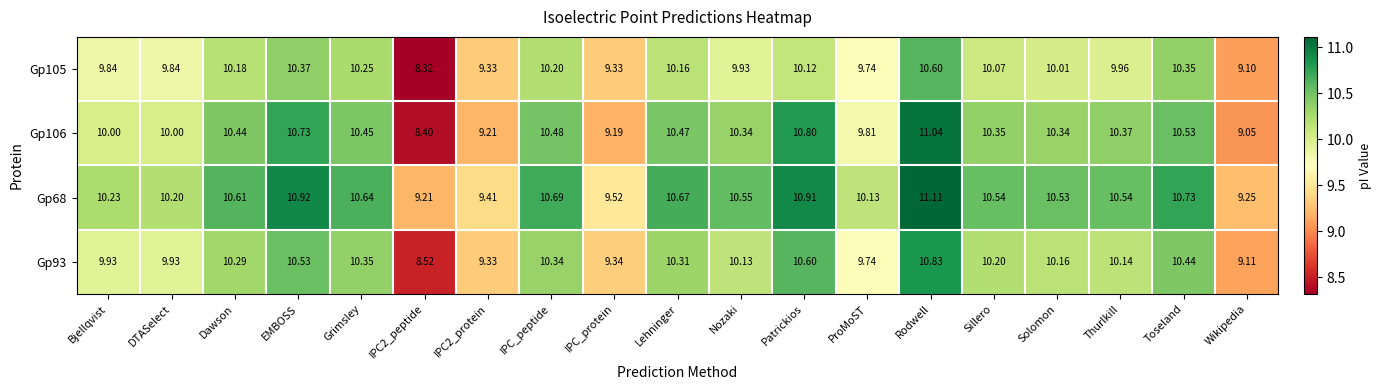

How many values in the Gp105 series exceed 10?

10